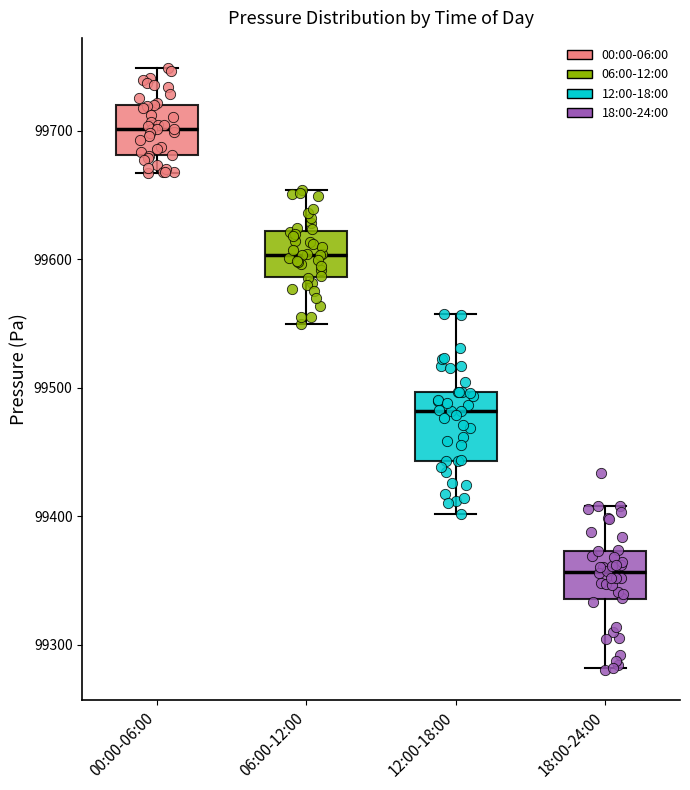

Where does the lower whisker of the box for 12:00-18:00 end on the y-axis? The values are not printed on the chart, so give them approximately, as read against the axis.

99400